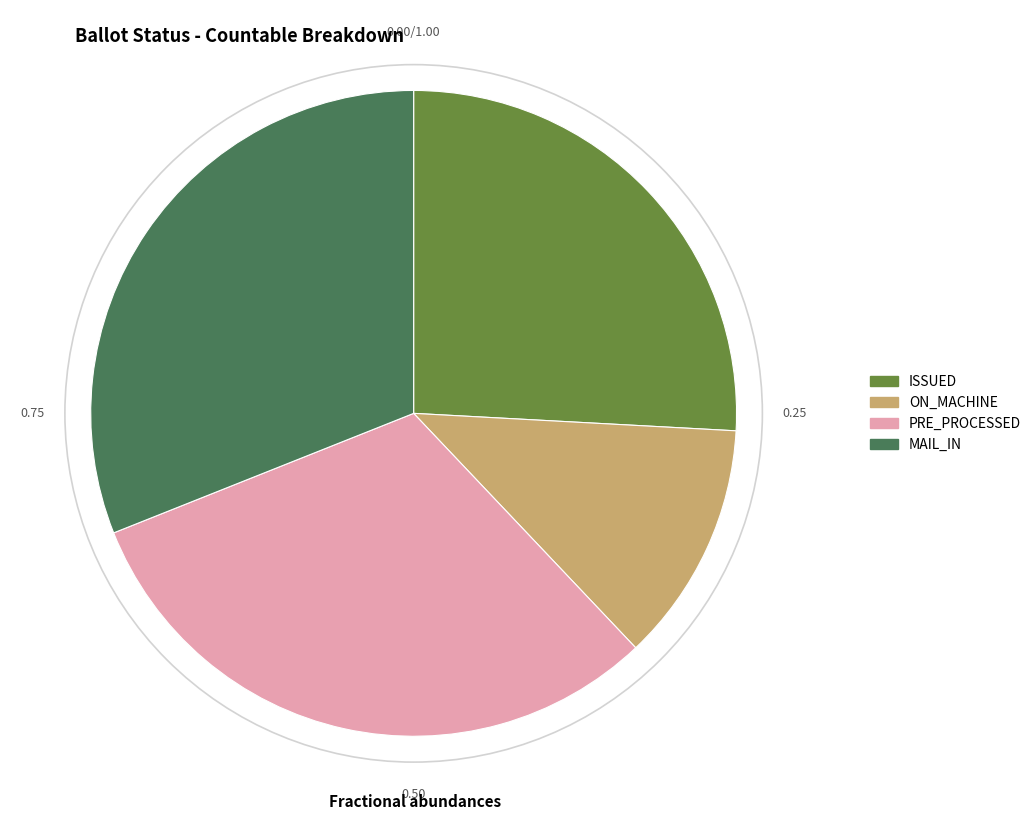

Which category has the smallest portion of the pie?

ON_MACHINE